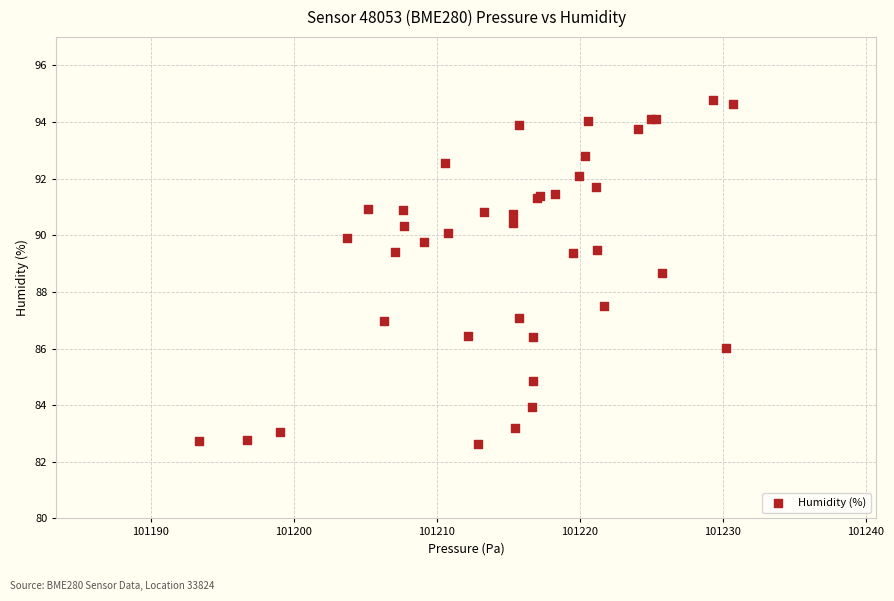

What Y value in the scatter plot is closest to 88?

87.5